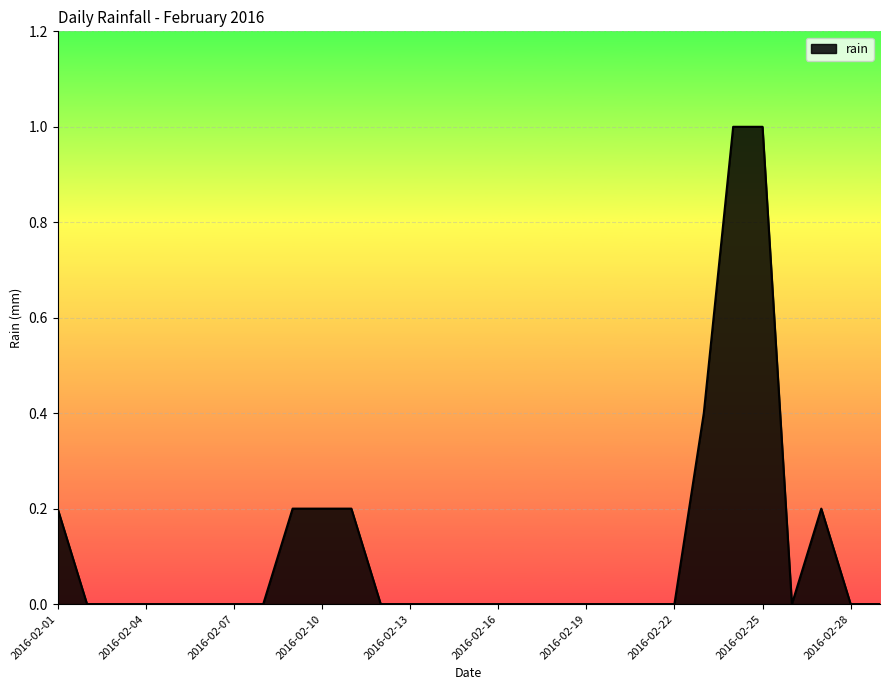

What is the greatest value displayed?

1.0